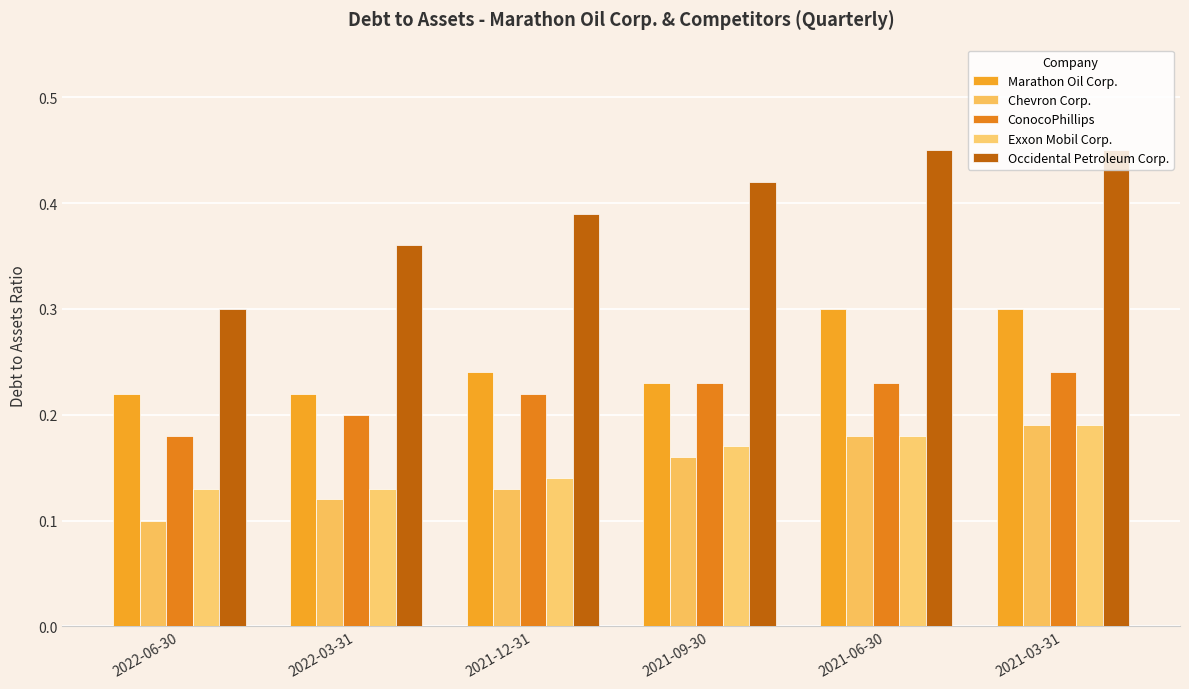

Which series has the largest range (max minus min)?

Occidental Petroleum Corp.